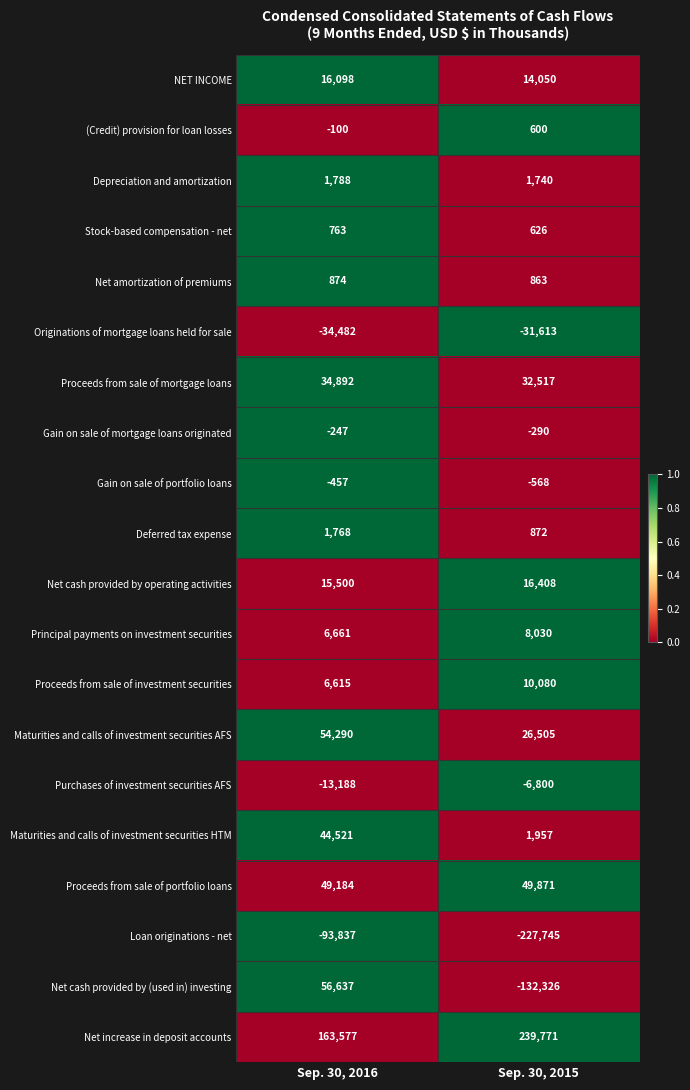

What is the maximum value shown in the chart?

239771